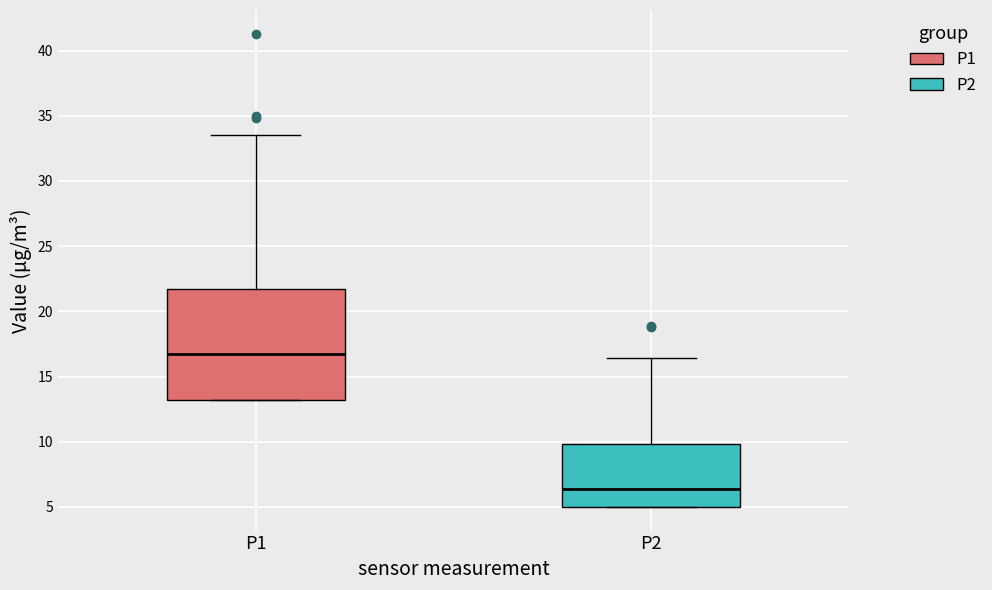

Reading left to right, transcribe this box plot: for each box, give where its median line is, the range the box spans, and where its two whiskers end, as read against the y-axis. The values are not printed on the chart, so give them approximately, as read against the axis.

P1: median 16.5, box 13.0 to 21.5, whiskers 13.0 to 33.5
P2: median 6.5, box 5.0 to 10.0, whiskers 5.0 to 16.5